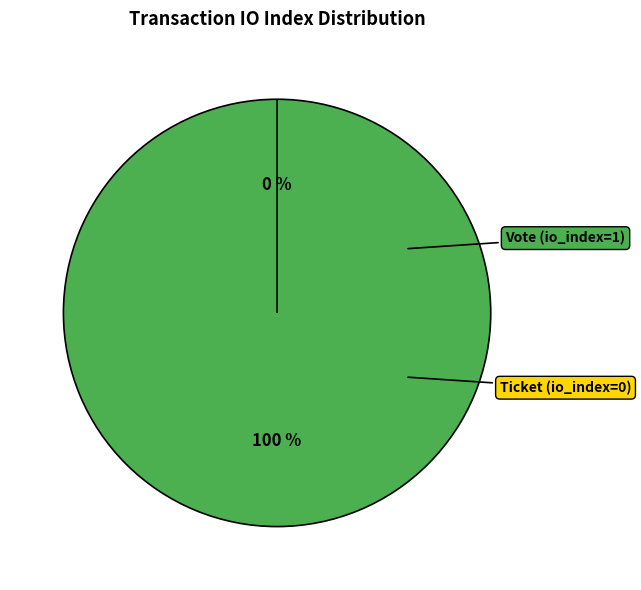

What is the change in value from Vote (io_index=1) to Ticket (io_index=0)?

-1